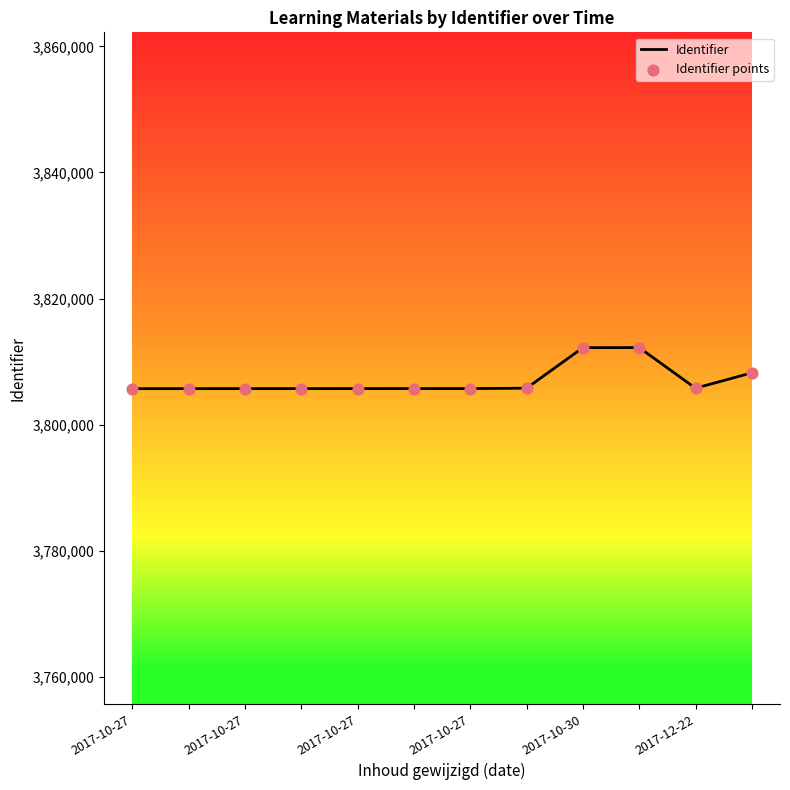

What is the difference between the maximum and minimum values?

6509